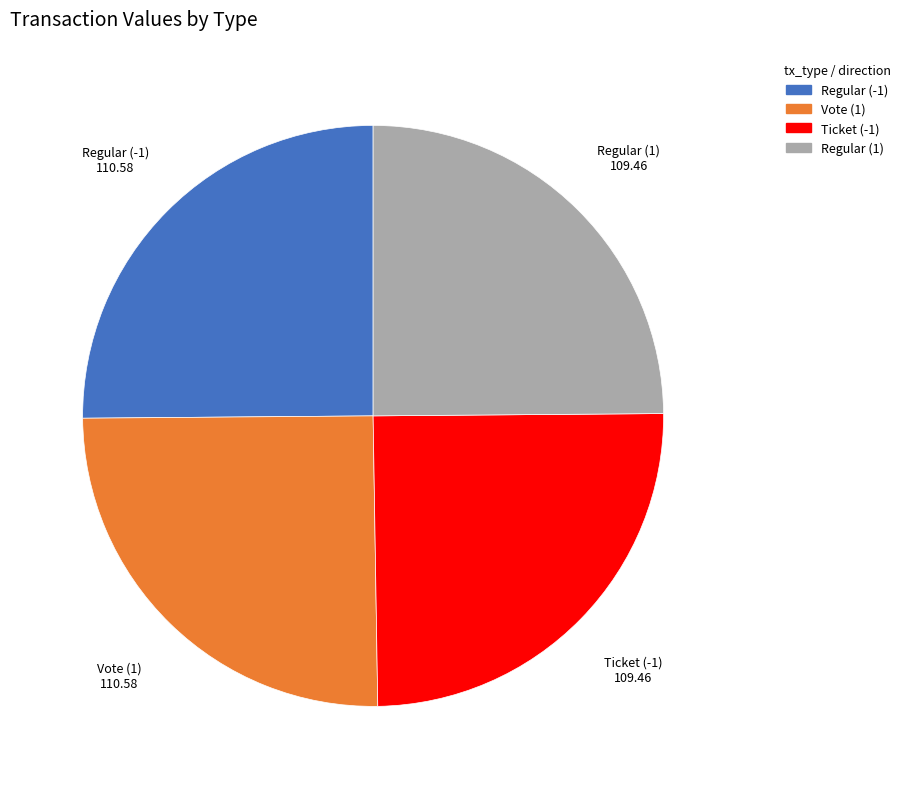

Is there any slice that represents more than half of the pie?

No